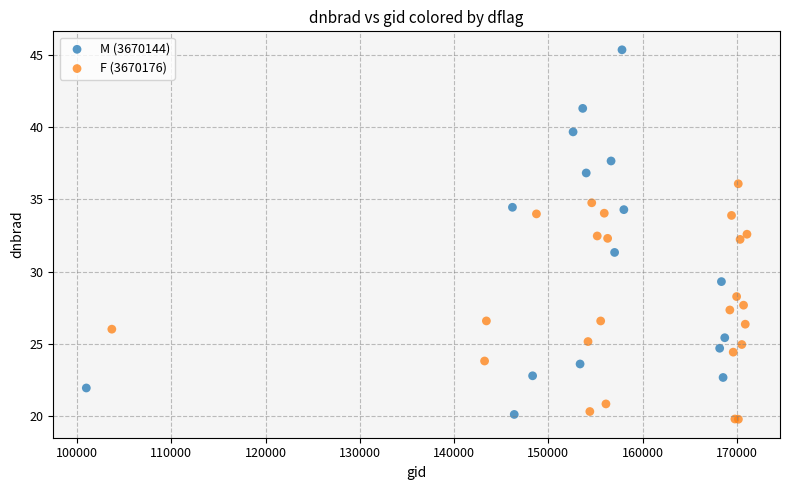

Which series has the widest spread of Y values?

M (3670144)